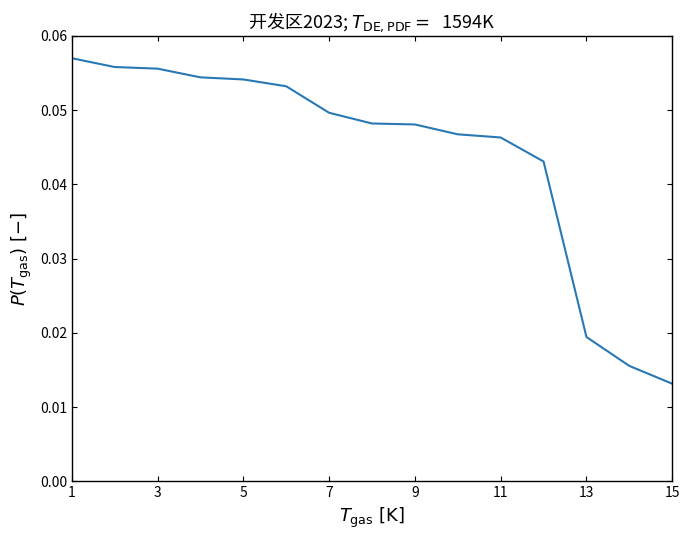

What is the sum of all values?

0.7